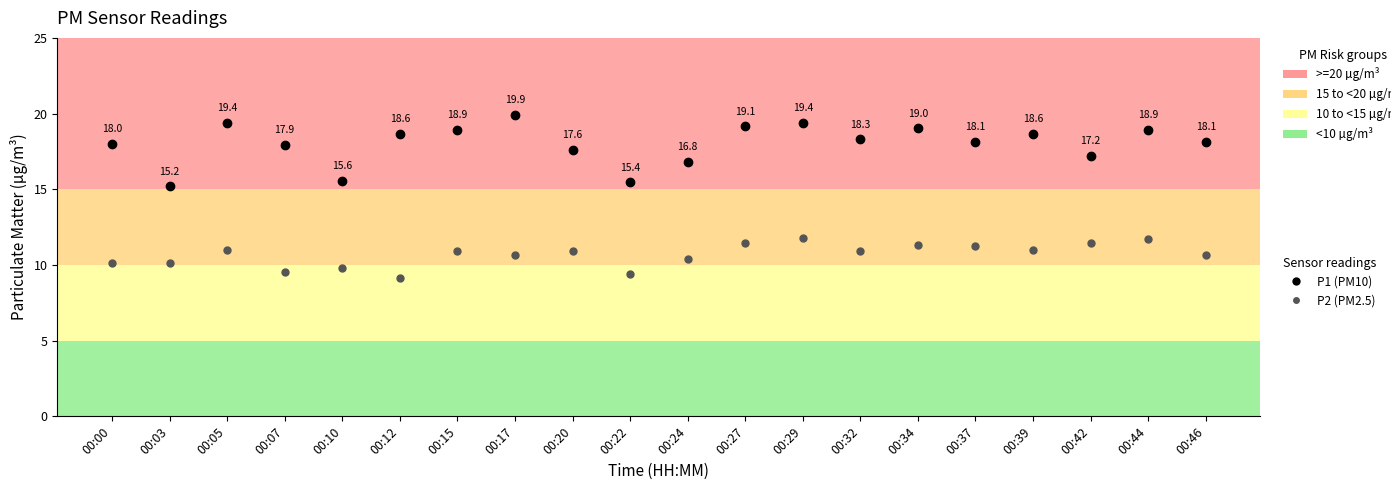

Reading left to right, what are all the values shown in this chart?

P1: 18.0	15.2	19.4	17.9	15.6	18.6	18.9	19.9	17.6	15.4	16.8	19.1	19.4	18.3	19.0	18.1	18.6	17.2	18.9	18.1
P2: 10.1	10.1	11.0	9.6	9.8	9.1	10.9	10.7	10.9	9.4	10.4	11.4	11.8	10.9	11.3	11.3	11.0	11.5	11.7	10.7